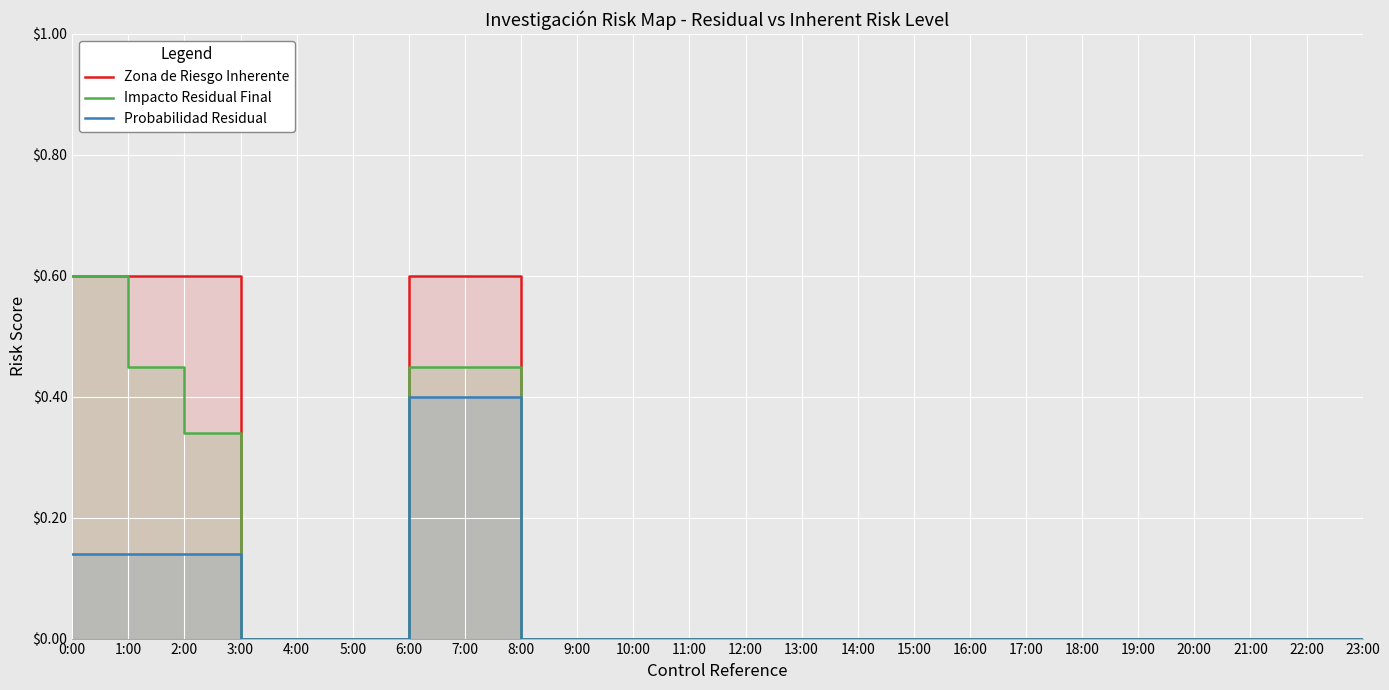

What is the label of the 22nd point from the right?

2:00